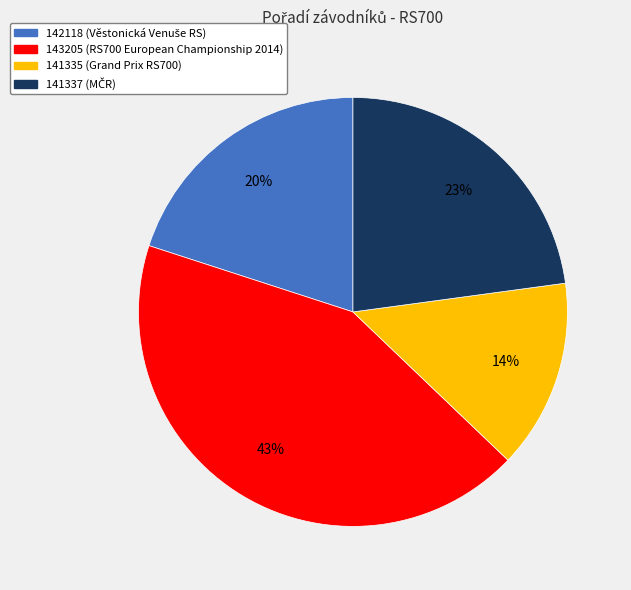

What is the ratio of the value at 142118 to the value at 143205?

0.5